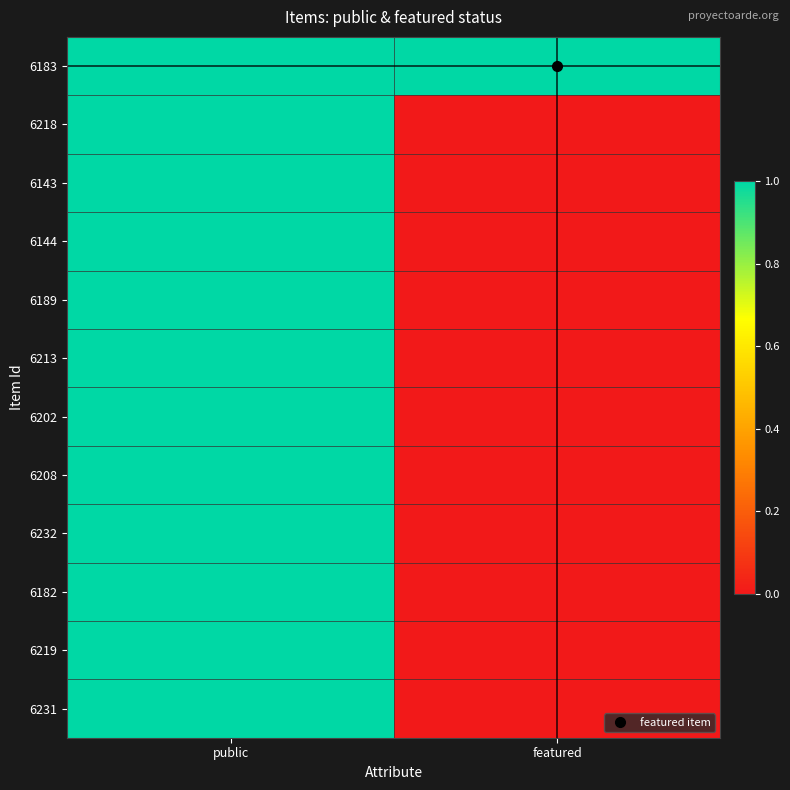

Reading left to right, extract all data points from this chart.

6183: public=1	featured=1
6218: public=1	featured=0
6143: public=1	featured=0
6144: public=1	featured=0
6189: public=1	featured=0
6213: public=1	featured=0
6202: public=1	featured=0
6208: public=1	featured=0
6232: public=1	featured=0
6182: public=1	featured=0
6219: public=1	featured=0
6231: public=1	featured=0